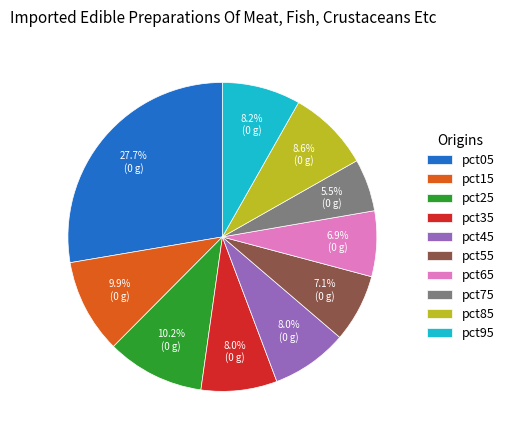

How many segments does this pie chart have?

10